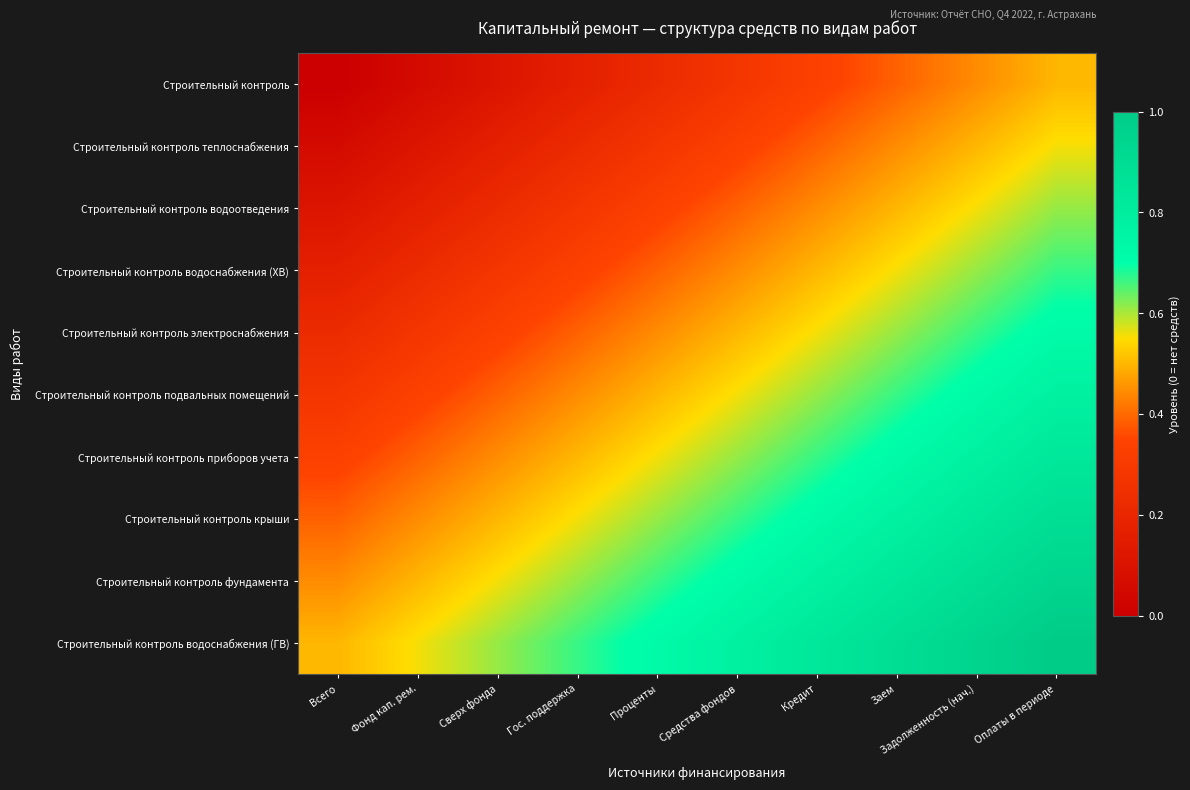

What is the spread (max minus min) of values at Оплаты в периоде?

0.5